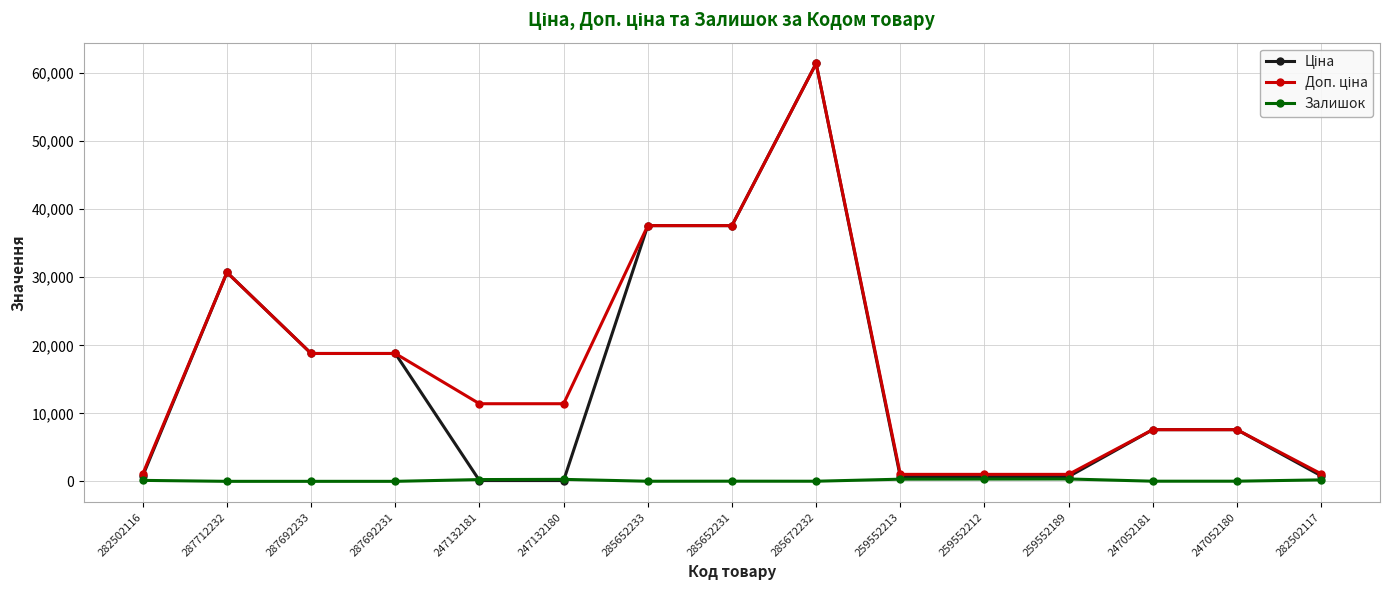

At which category is the sum across all series the highest?

285672232